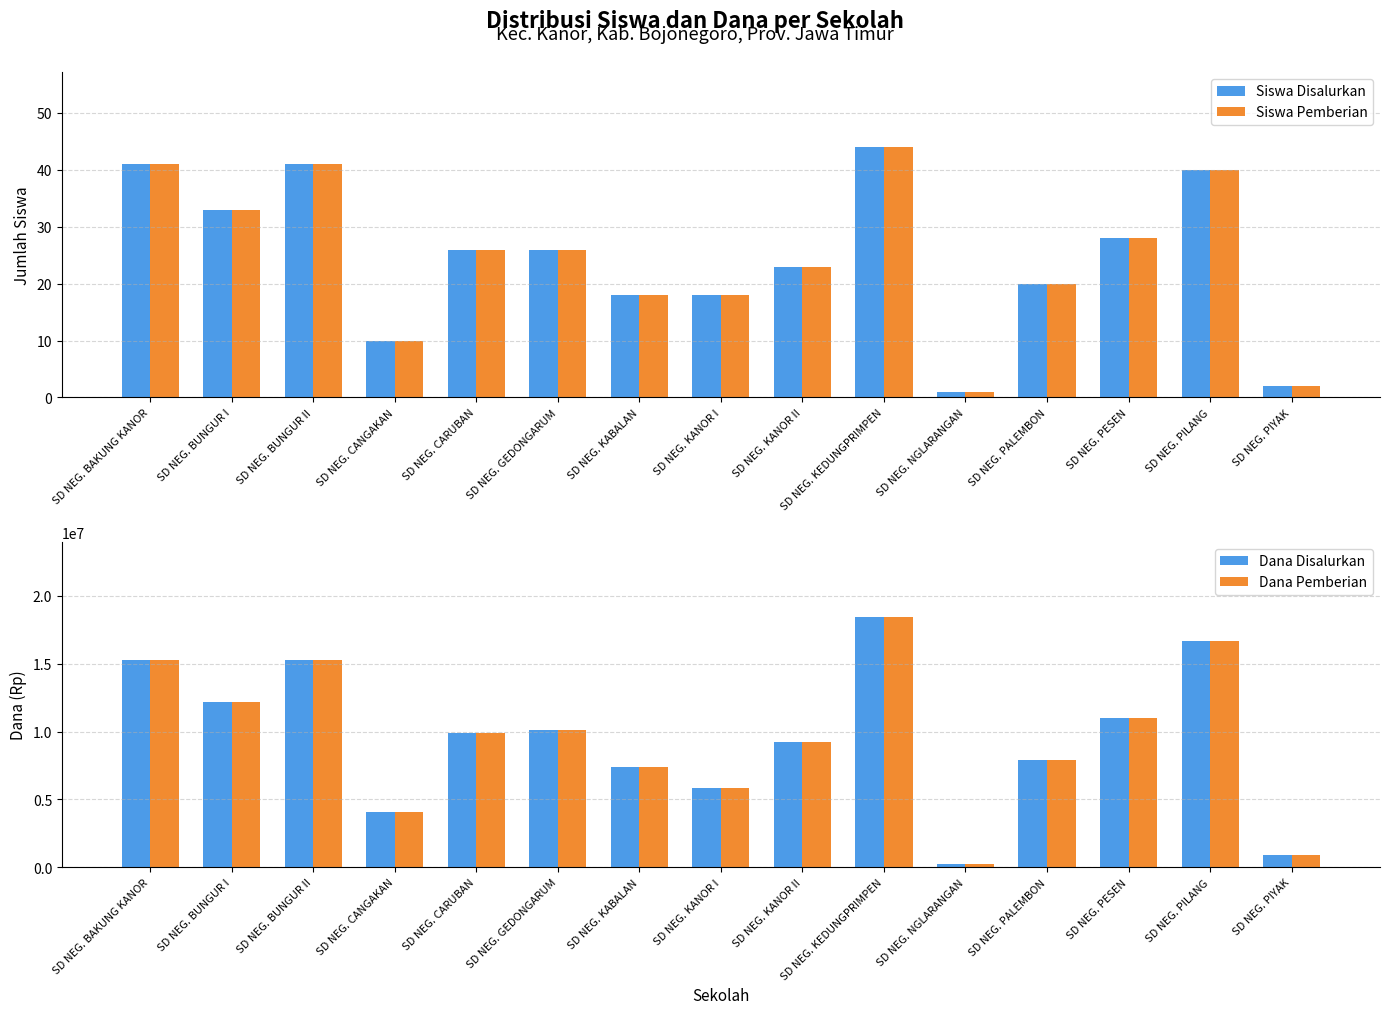

Reading left to right, list all the values displayed in this chart.

Siswa Disalurkan: SD NEG. BAKUNG KANOR=41	SD NEG. BUNGUR I=33	SD NEG. BUNGUR II=41	SD NEG. CANGAKAN=10	SD NEG. CARUBAN=26	SD NEG. GEDONGARUM=26	SD NEG. KABALAN=18	SD NEG. KANOR I=18	SD NEG. KANOR II=23	SD NEG. KEDUNGPRIMPEN=44	SD NEG. NGLARANGAN=1	SD NEG. PALEMBON=20	SD NEG. PESEN=28	SD NEG. PILANG=40	SD NEG. PIYAK=2
Siswa Pemberian: SD NEG. BAKUNG KANOR=41	SD NEG. BUNGUR I=33	SD NEG. BUNGUR II=41	SD NEG. CANGAKAN=10	SD NEG. CARUBAN=26	SD NEG. GEDONGARUM=26	SD NEG. KABALAN=18	SD NEG. KANOR I=18	SD NEG. KANOR II=23	SD NEG. KEDUNGPRIMPEN=44	SD NEG. NGLARANGAN=1	SD NEG. PALEMBON=20	SD NEG. PESEN=28	SD NEG. PILANG=40	SD NEG. PIYAK=2
Dana Disalurkan: SD NEG. BAKUNG KANOR=15300000	SD NEG. BUNGUR I=12150000	SD NEG. BUNGUR II=15300000	SD NEG. CANGAKAN=4050000	SD NEG. CARUBAN=9900000	SD NEG. GEDONGARUM=10125000	SD NEG. KABALAN=7425000	SD NEG. KANOR I=5850000	SD NEG. KANOR II=9225000	SD NEG. KEDUNGPRIMPEN=18450000	SD NEG. NGLARANGAN=225000	SD NEG. PALEMBON=7875000	SD NEG. PESEN=11025000	SD NEG. PILANG=16650000	SD NEG. PIYAK=900000
Dana Pemberian: SD NEG. BAKUNG KANOR=15300000	SD NEG. BUNGUR I=12150000	SD NEG. BUNGUR II=15300000	SD NEG. CANGAKAN=4050000	SD NEG. CARUBAN=9900000	SD NEG. GEDONGARUM=10125000	SD NEG. KABALAN=7425000	SD NEG. KANOR I=5850000	SD NEG. KANOR II=9225000	SD NEG. KEDUNGPRIMPEN=18450000	SD NEG. NGLARANGAN=225000	SD NEG. PALEMBON=7875000	SD NEG. PESEN=11025000	SD NEG. PILANG=16650000	SD NEG. PIYAK=900000